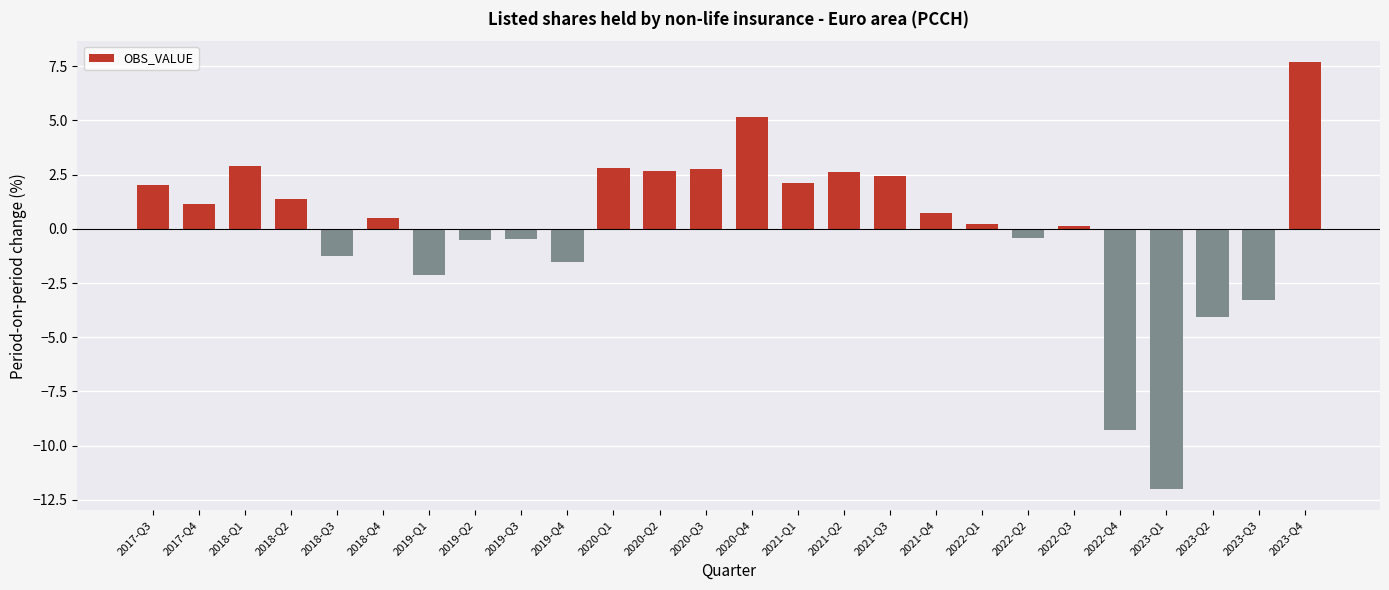

Which category has the highest value across all series?

2023-Q4